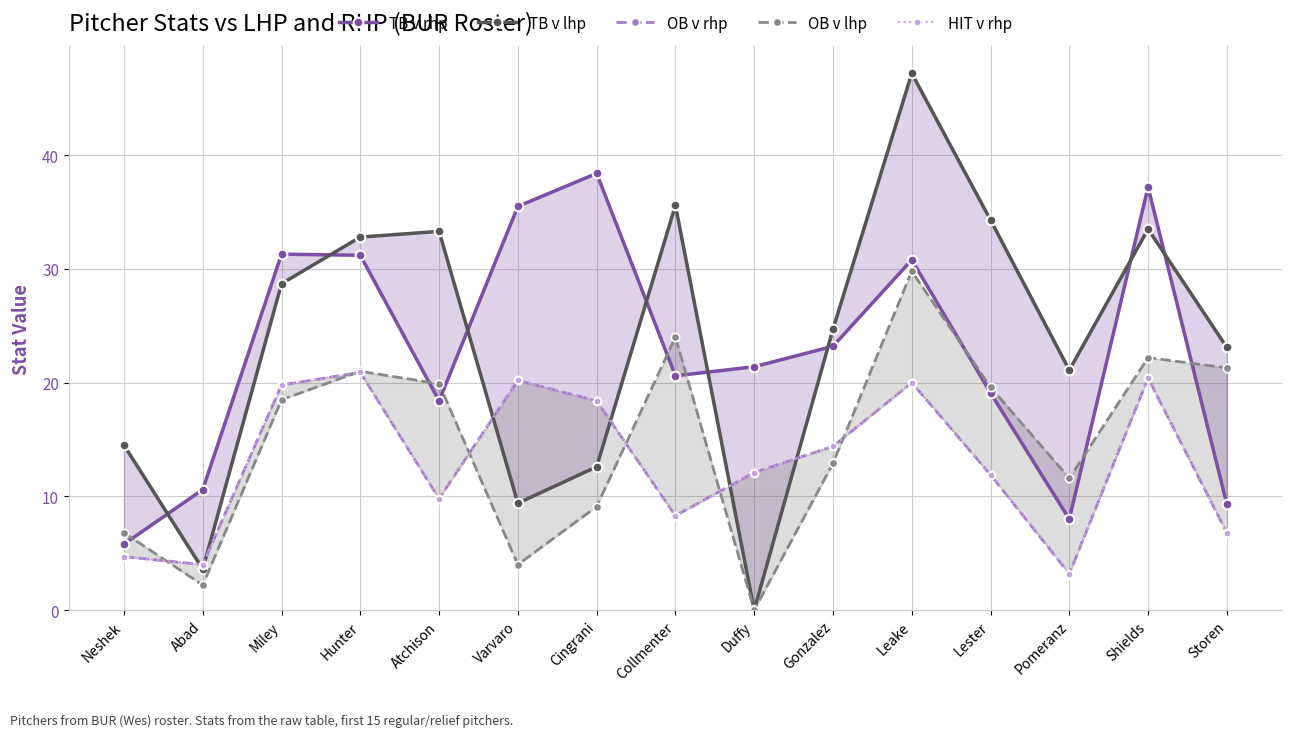

Reading left to right, transcribe all the data shown in this chart.

TB v rhp: Neshek=5.8	Abad=10.6	Miley=31.3	Hunter=31.2	Atchison=18.4	Varvaro=35.5	Cingrani=38.4	Collmenter=20.6	Duffy=21.4	Gonzalez=23.2	Leake=30.8	Lester=19.1	Pomeranz=8.0	Shields=37.2	Storen=9.3
TB v lhp: Neshek=14.5	Abad=3.6	Miley=28.7	Hunter=32.8	Atchison=33.3	Varvaro=9.4	Cingrani=12.6	Collmenter=35.6	Duffy=0.0	Gonzalez=24.7	Leake=47.2	Lester=34.3	Pomeranz=21.1	Shields=33.5	Storen=23.1
OB v rhp: Neshek=4.7	Abad=4.0	Miley=19.8	Hunter=20.9	Atchison=9.8	Varvaro=20.2	Cingrani=18.4	Collmenter=8.3	Duffy=12.1	Gonzalez=14.4	Leake=20.0	Lester=11.9	Pomeranz=3.2	Shields=20.4	Storen=6.8
OB v lhp: Neshek=6.8	Abad=2.2	Miley=18.5	Hunter=21.0	Atchison=19.9	Varvaro=4.0	Cingrani=9.1	Collmenter=24.0	Duffy=0.0	Gonzalez=12.9	Leake=29.8	Lester=19.6	Pomeranz=11.6	Shields=22.2	Storen=21.3
HIT v rhp: Neshek=4.7	Abad=4.0	Miley=19.8	Hunter=20.9	Atchison=9.8	Varvaro=20.2	Cingrani=18.4	Collmenter=8.3	Duffy=12.1	Gonzalez=14.4	Leake=20.0	Lester=11.9	Pomeranz=3.2	Shields=20.4	Storen=6.8